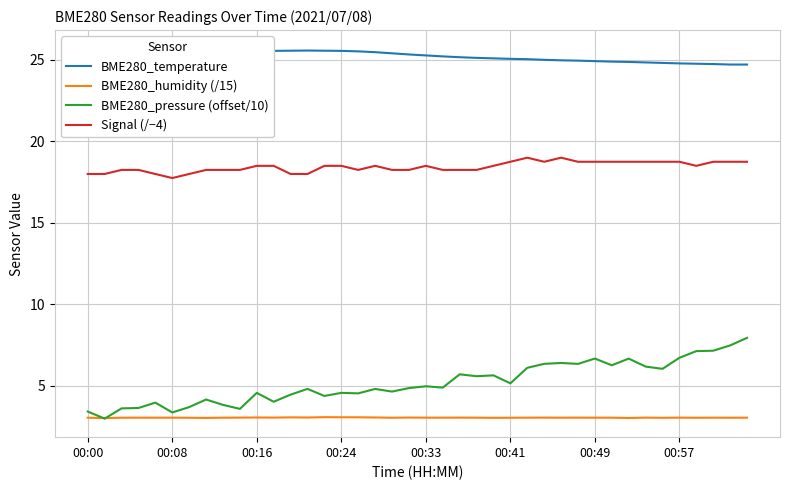

Read the BME280_pressure (offset/10) value at 00:57.

6.7